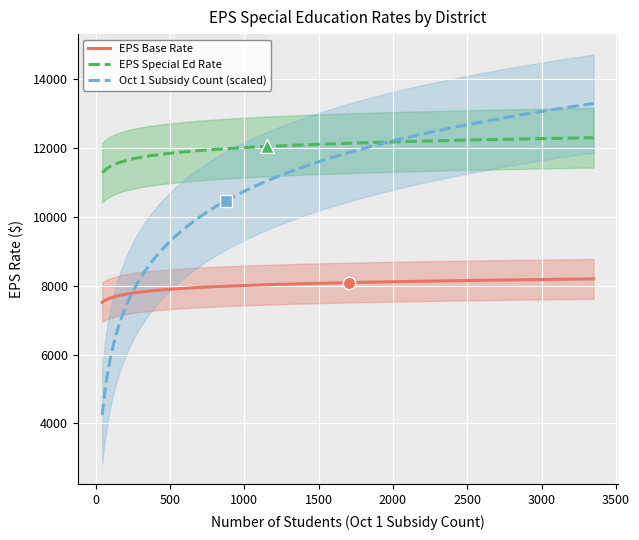

What is the minimum value for EPS Special Ed Rate?

11274.1